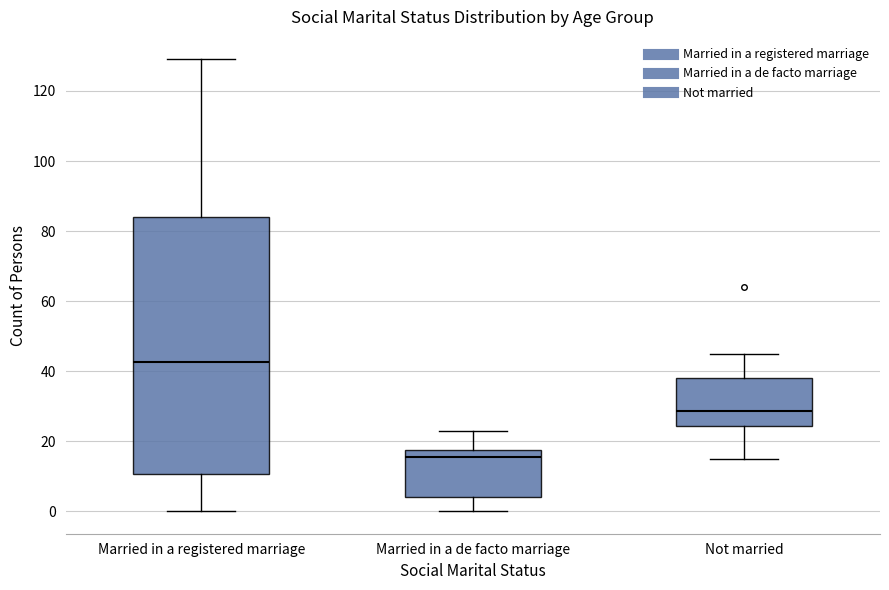

Which box has the lowest median line?

Married in a de facto marriage